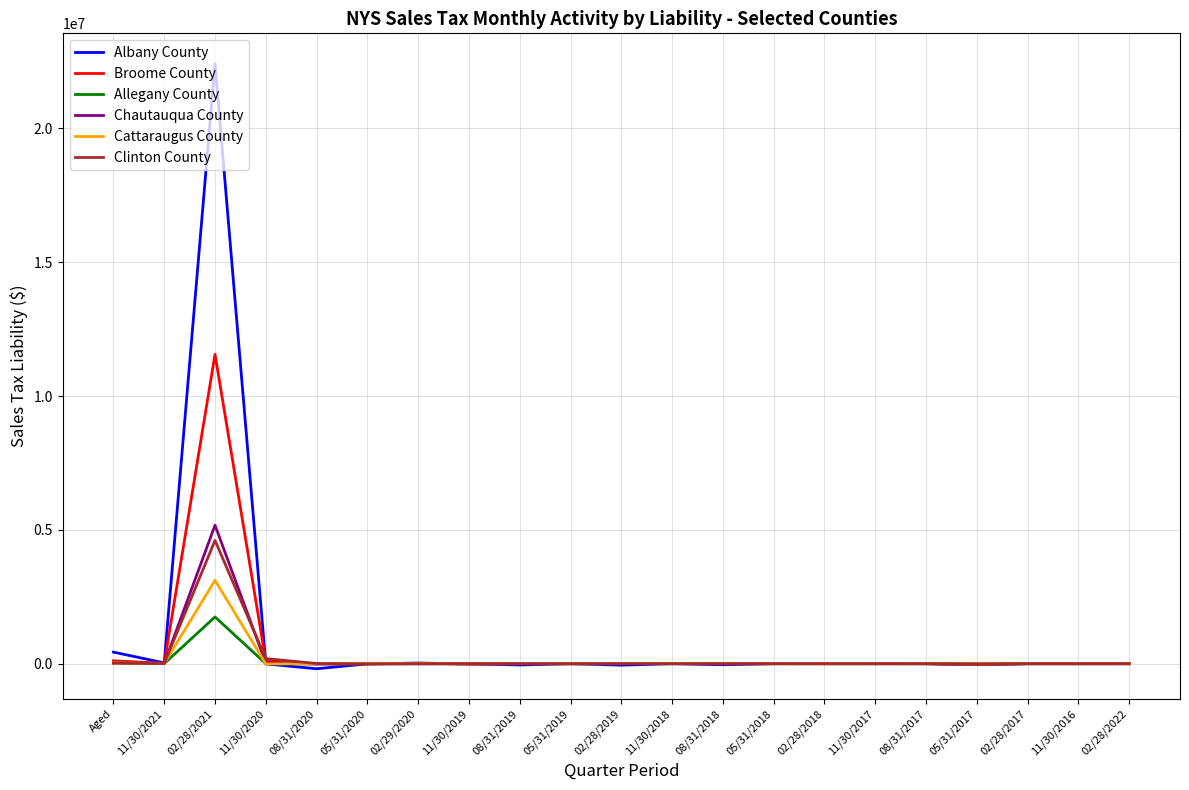

What is the approximate value of Albany County at 02/28/2019?

-55955.2